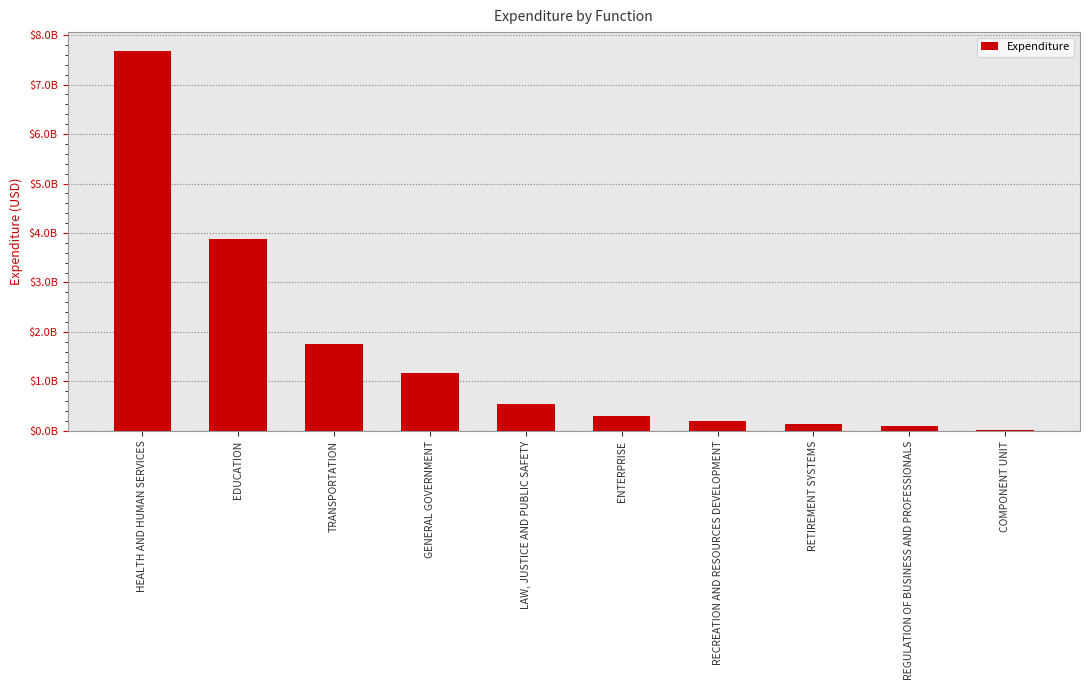

Are the bars horizontal?

No